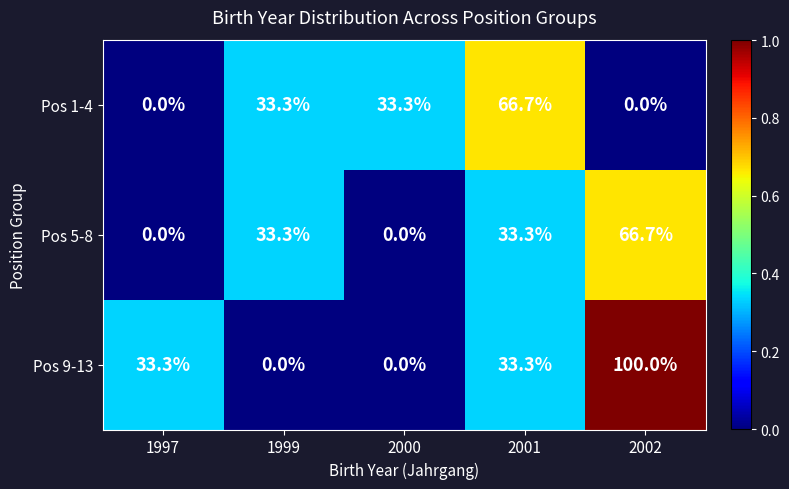

Reading left to right, extract all data points from this chart.

Pos 1-4: 1997=0.0	1999=33.3	2000=33.3	2001=66.7	2002=0.0
Pos 5-8: 1997=0.0	1999=33.3	2000=0.0	2001=33.3	2002=66.7
Pos 9-13: 1997=33.3	1999=0.0	2000=0.0	2001=33.3	2002=100.0